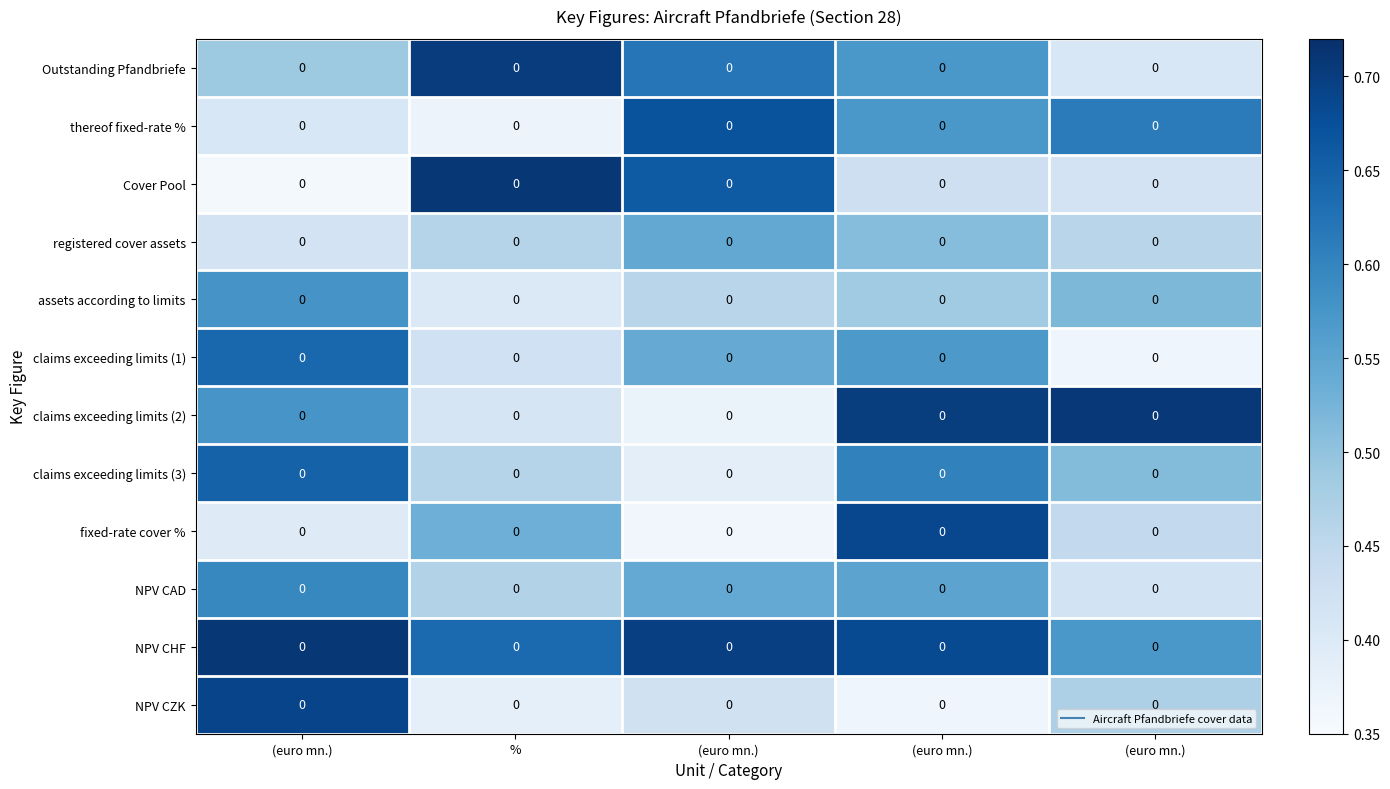

At how many categories does at least one series exceed 0?

5